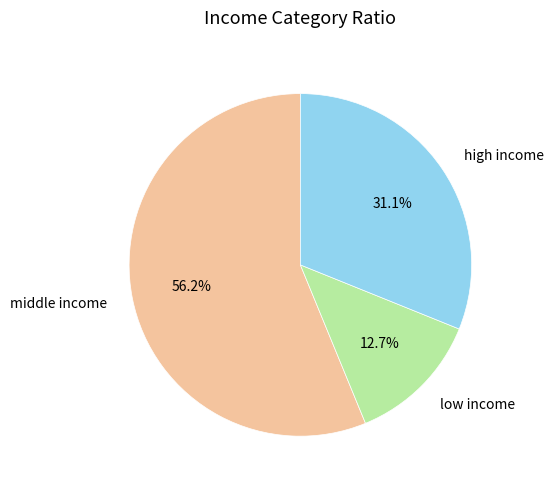

What percentage is NOT represented by middle income?

43.8%